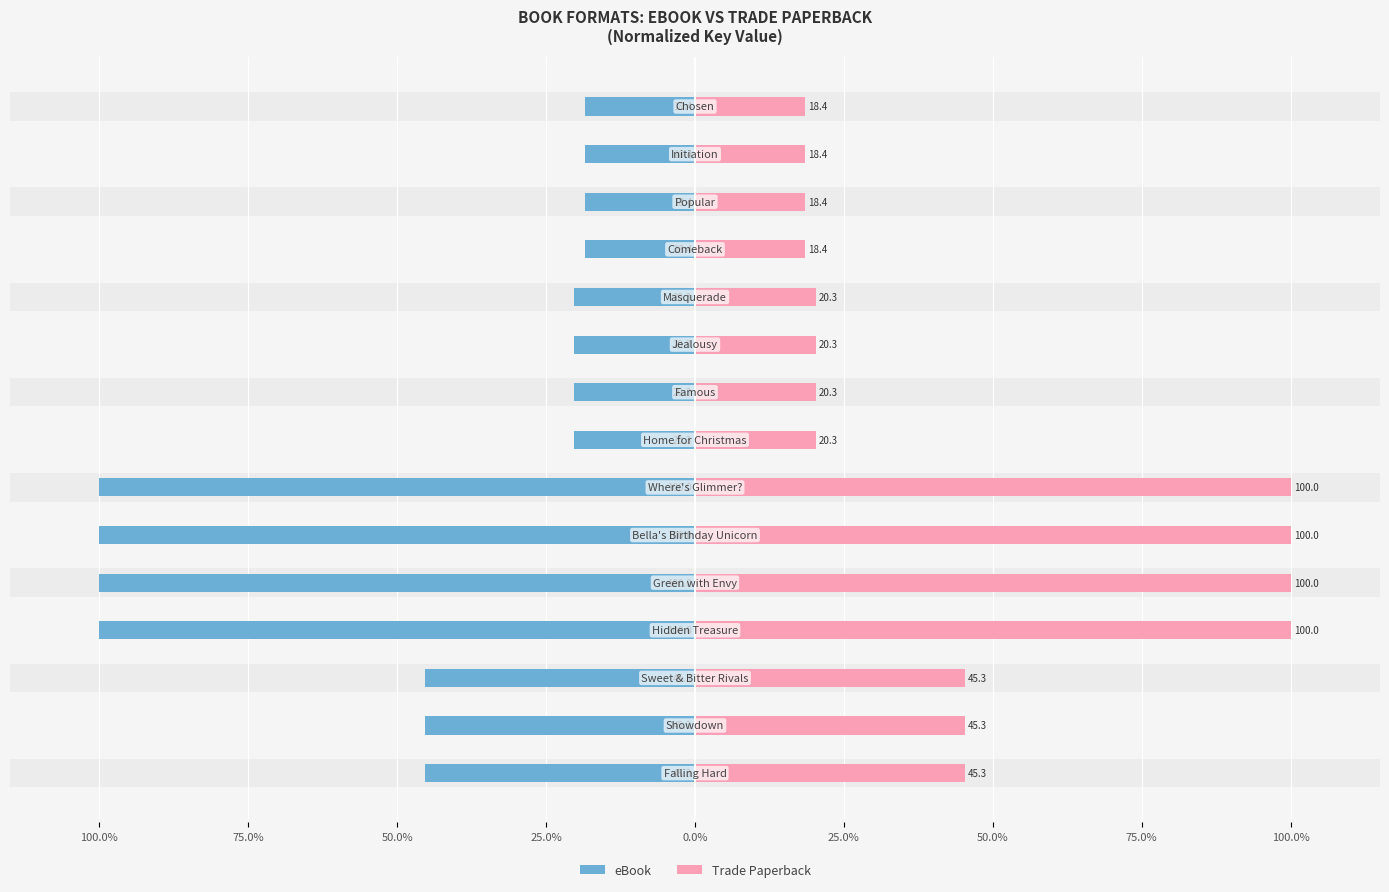

Which series has the widest spread of values?

eBook